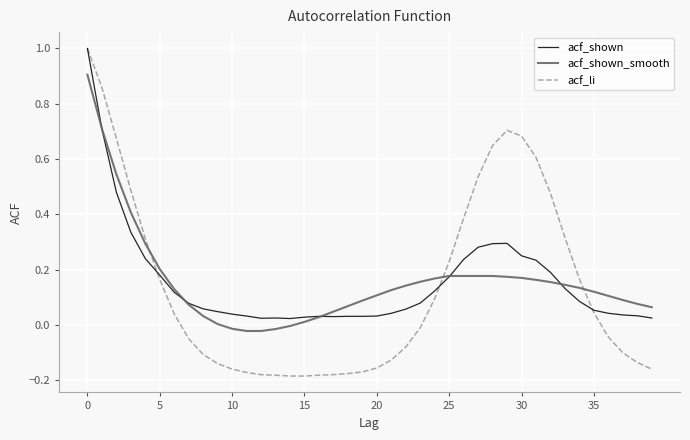

What is the greatest value displayed?

1.0